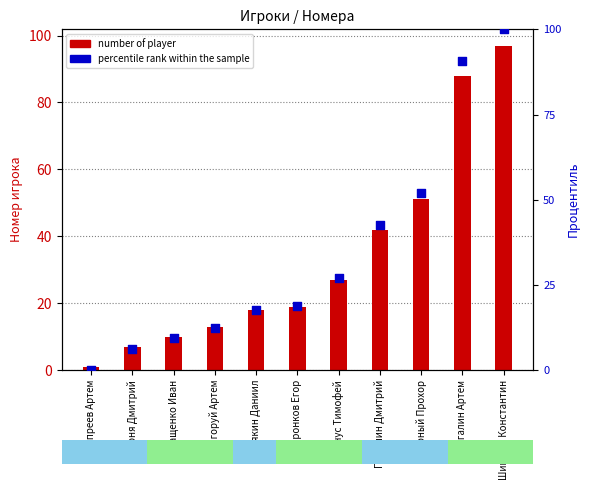

Between Воронков Егор and Асякин Даниил, which is larger?

Воронков Егор